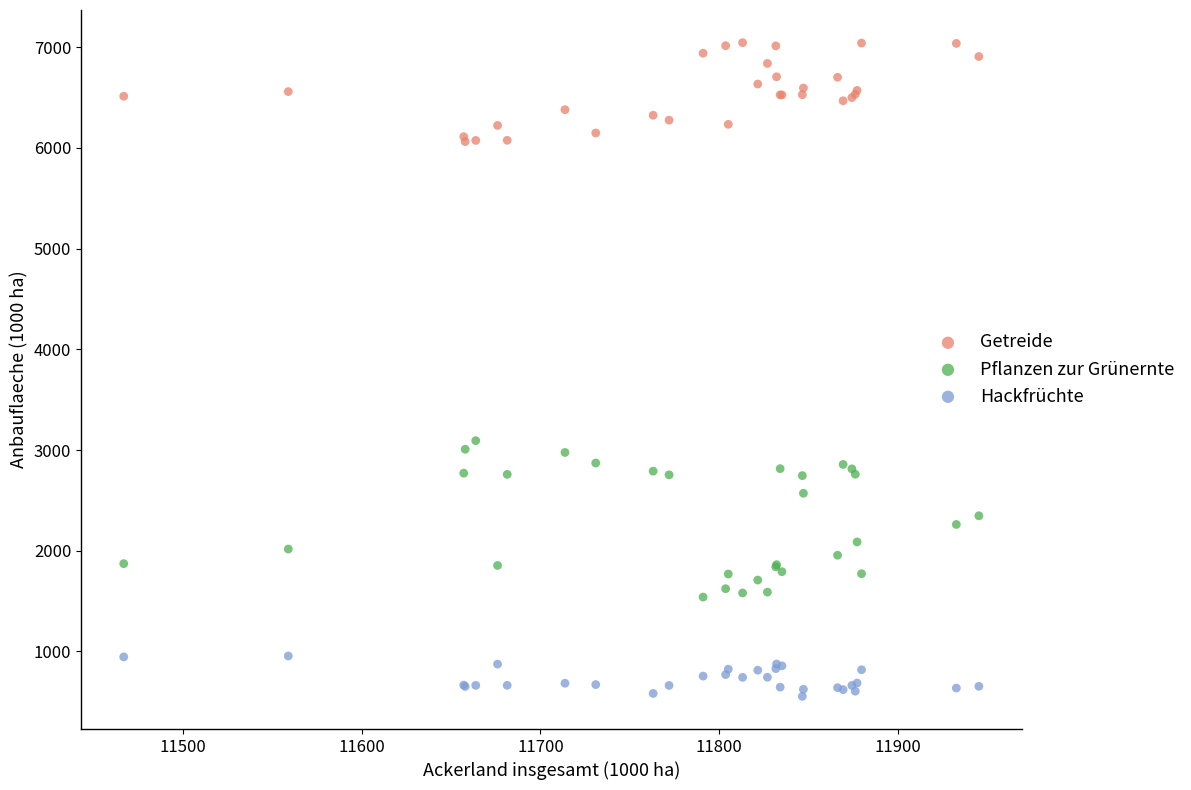

Which series reaches the minimum Y coordinate?

Hackfrüchte